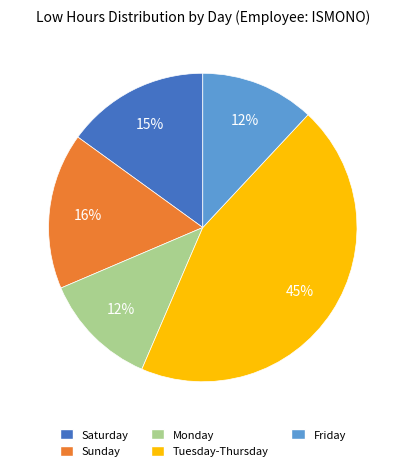

Combined, do Saturday and Tuesday-Thursday account for over 50%?

Yes